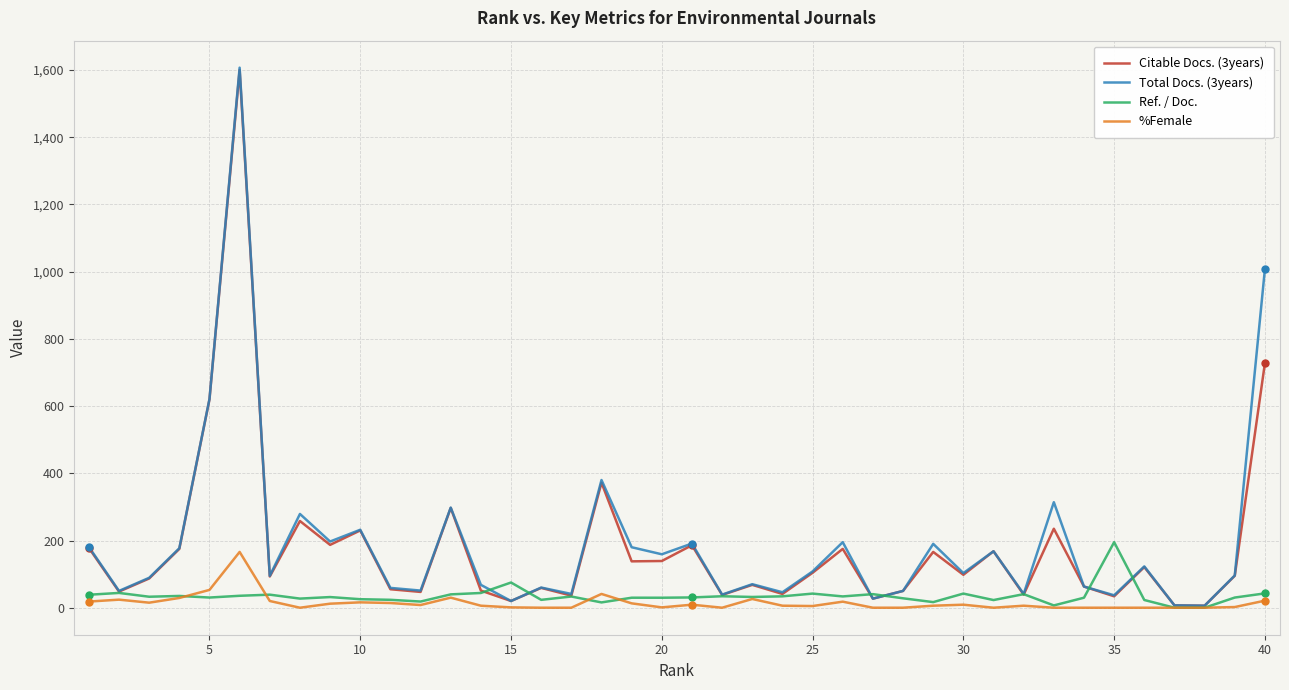

What are all the series names shown in the legend?

Citable Docs. (3years), Total Docs. (3years), Ref. / Doc., %Female